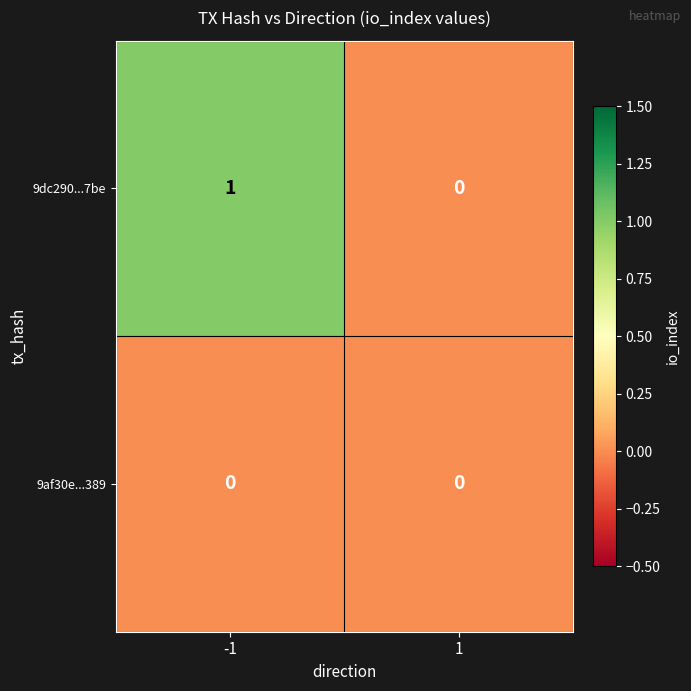

Which series has the largest total across all categories?

9dc290...7be